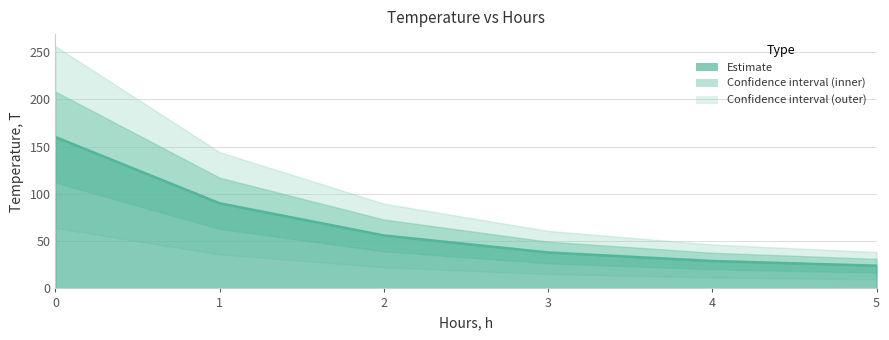

How many data points are less than 56?

3